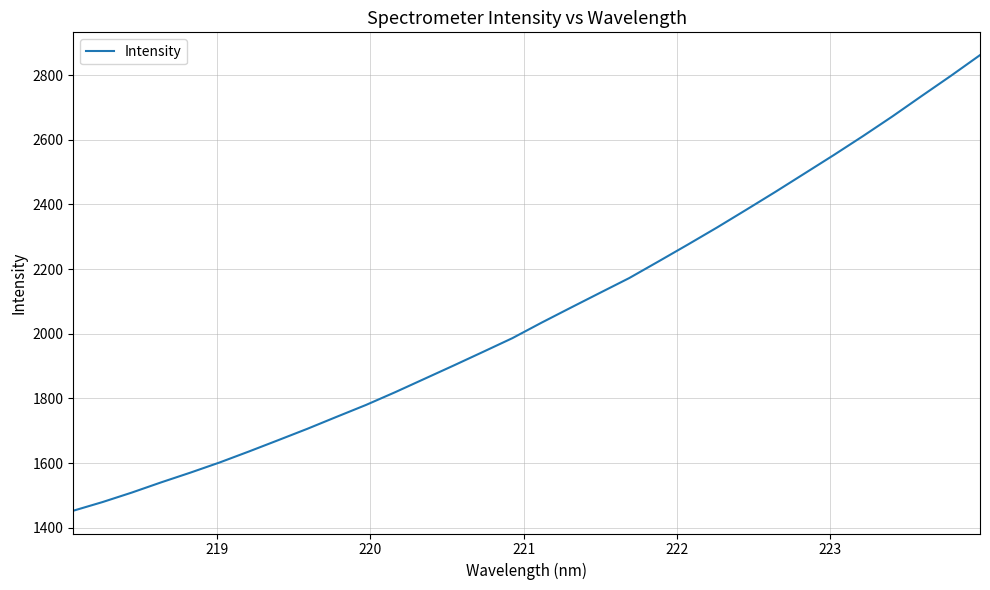

What is the greatest value displayed?

2861.6